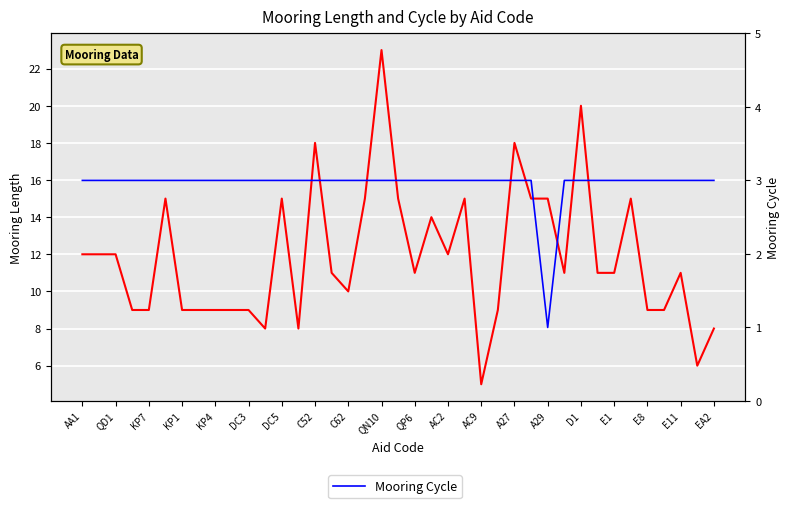

Where is the first local minimum for Mooring Cycle?

A29